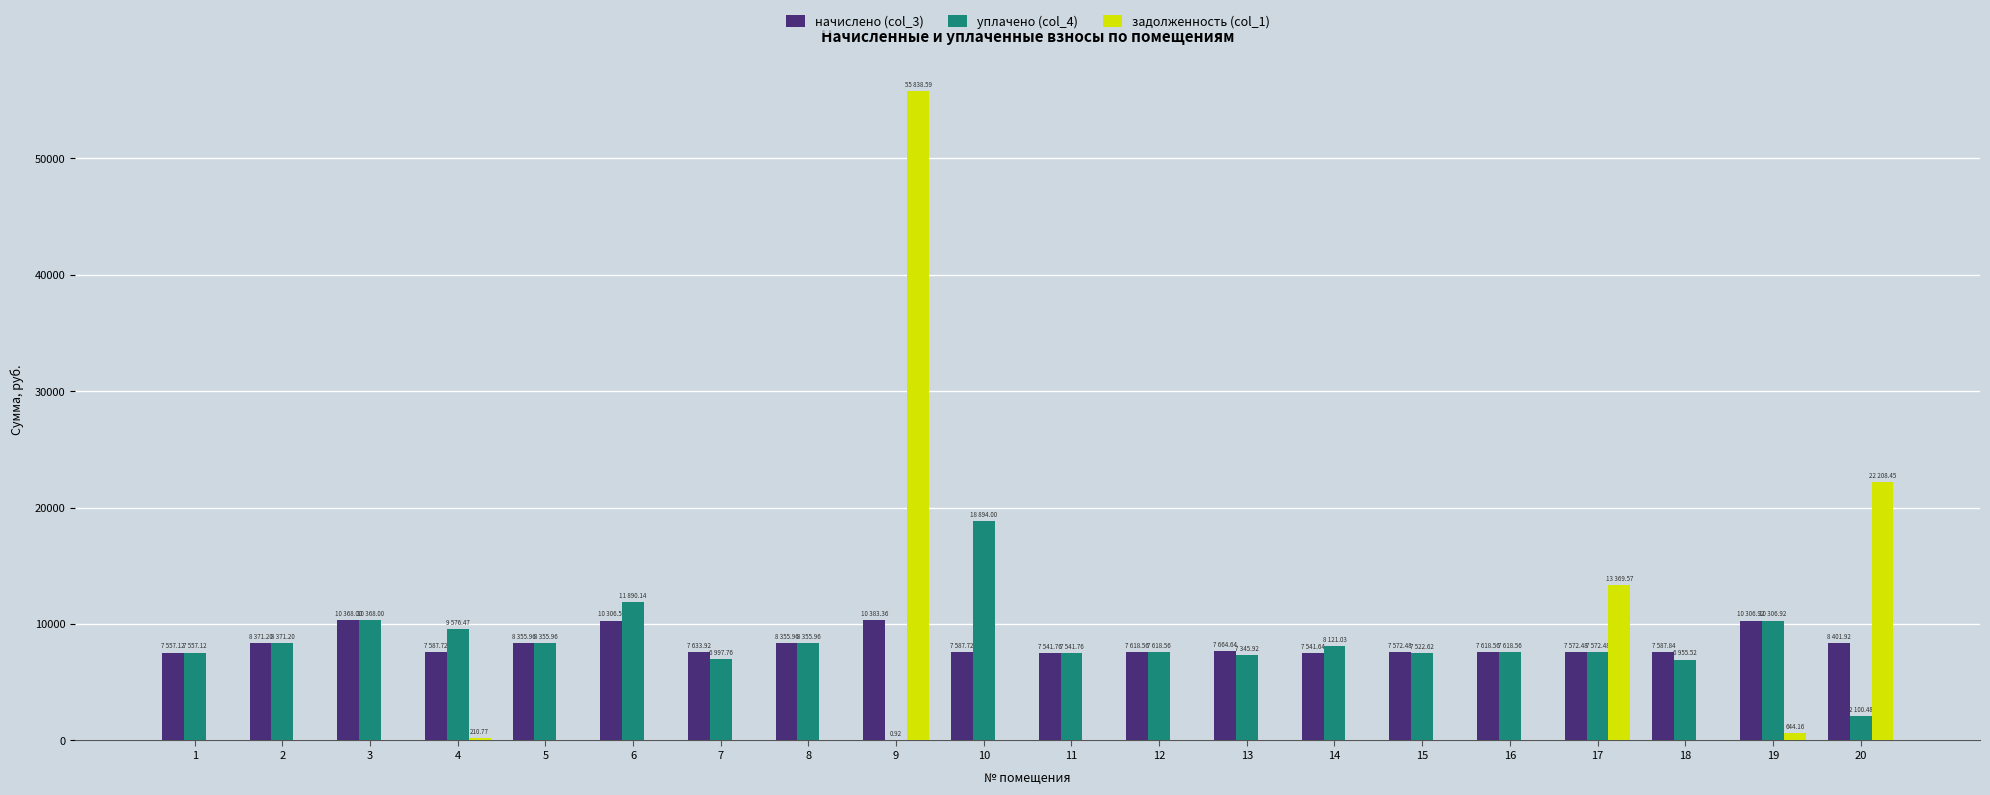

What is the sum of the начислено (col_3) values at 11 and 6?

17848.3